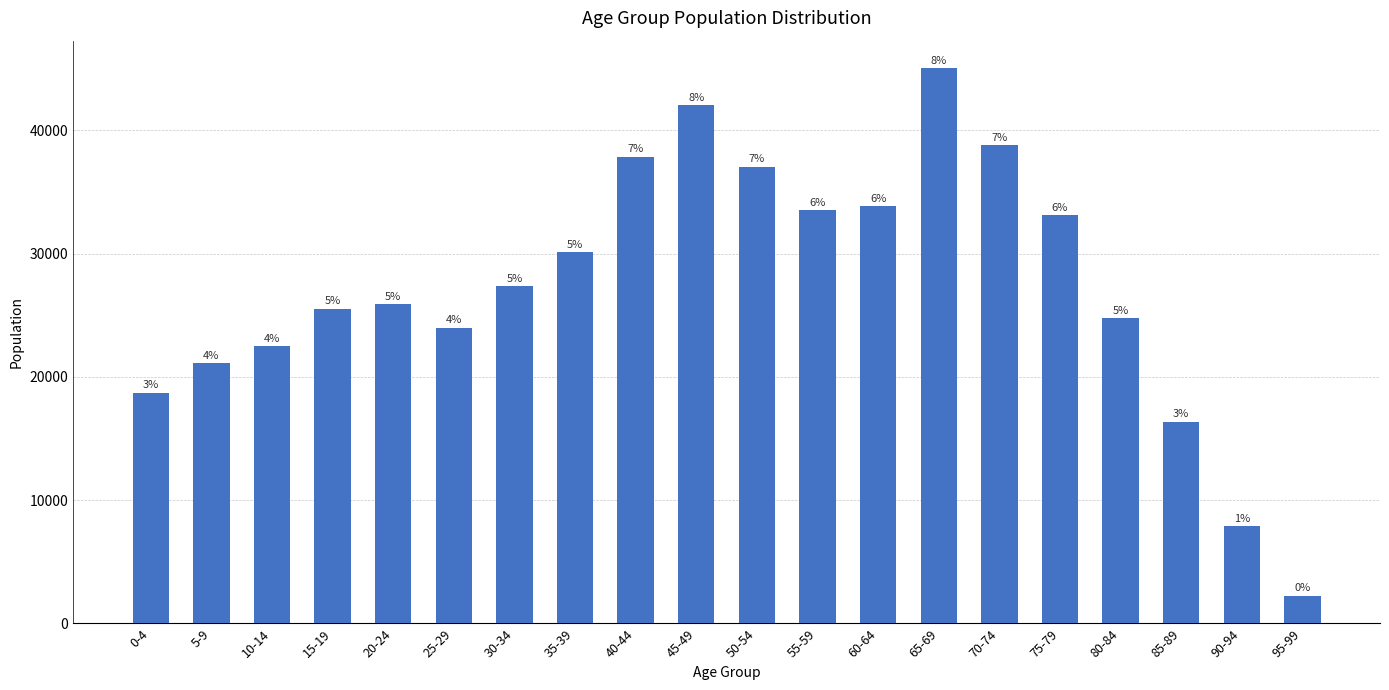

How many bars are there in total?

20